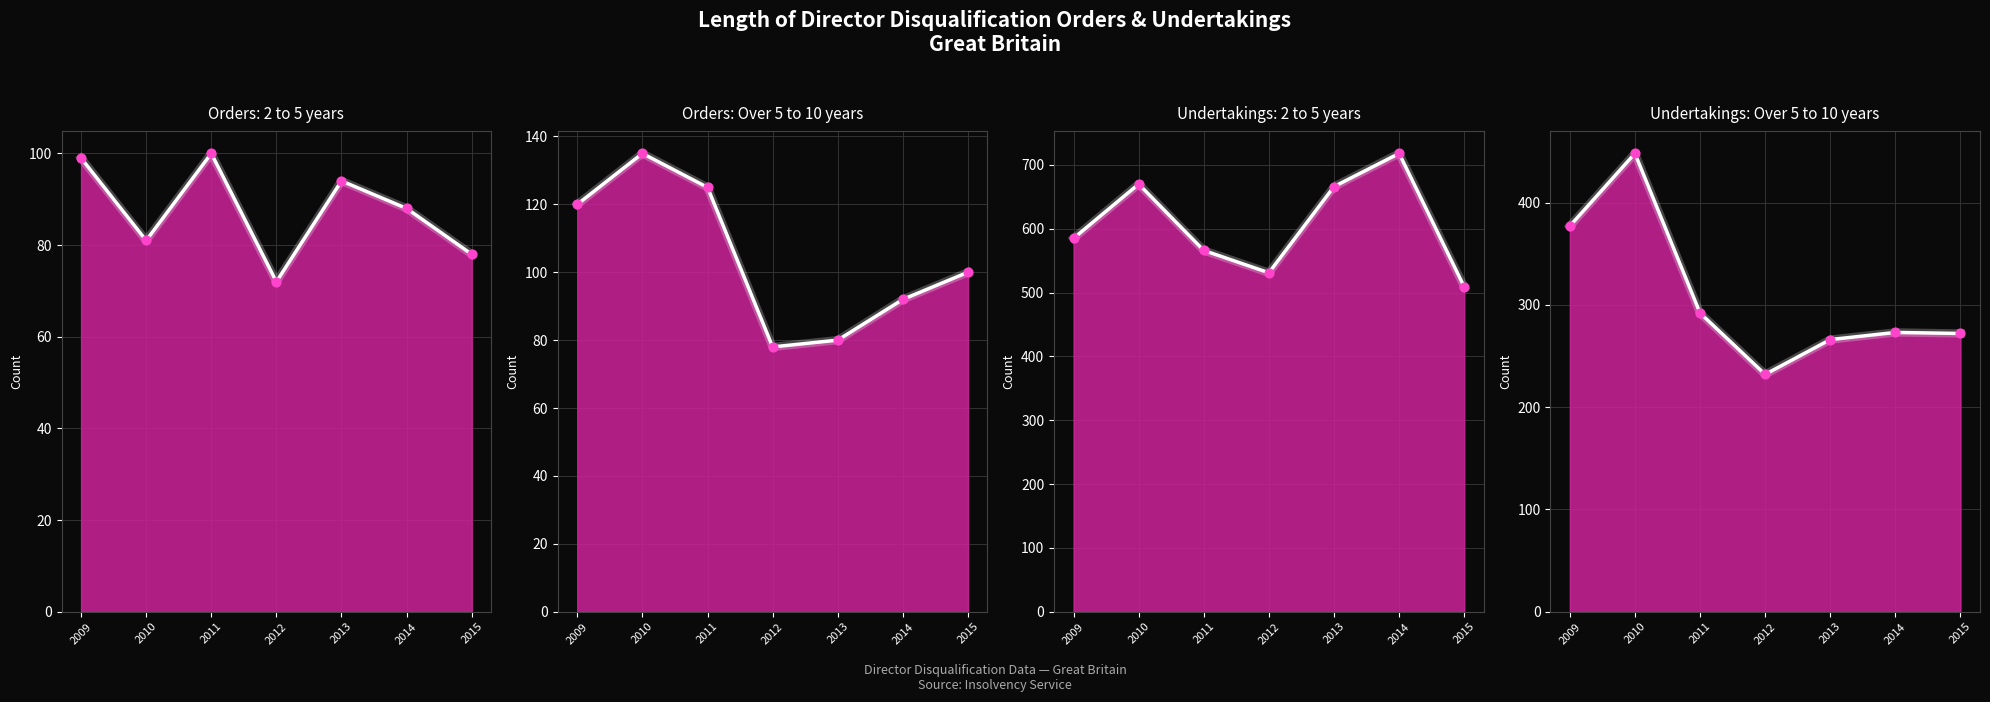

At how many categories does at least one series exceed 146?

7